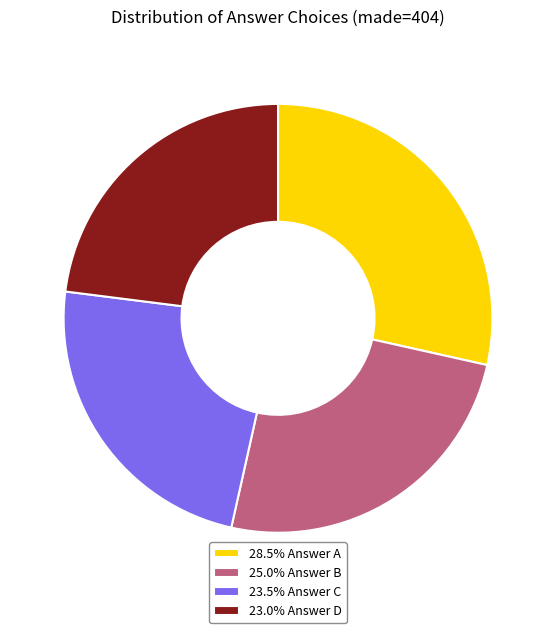

Is the sum of 25.0% Answer B and 23.0% Answer D greater than half?

No